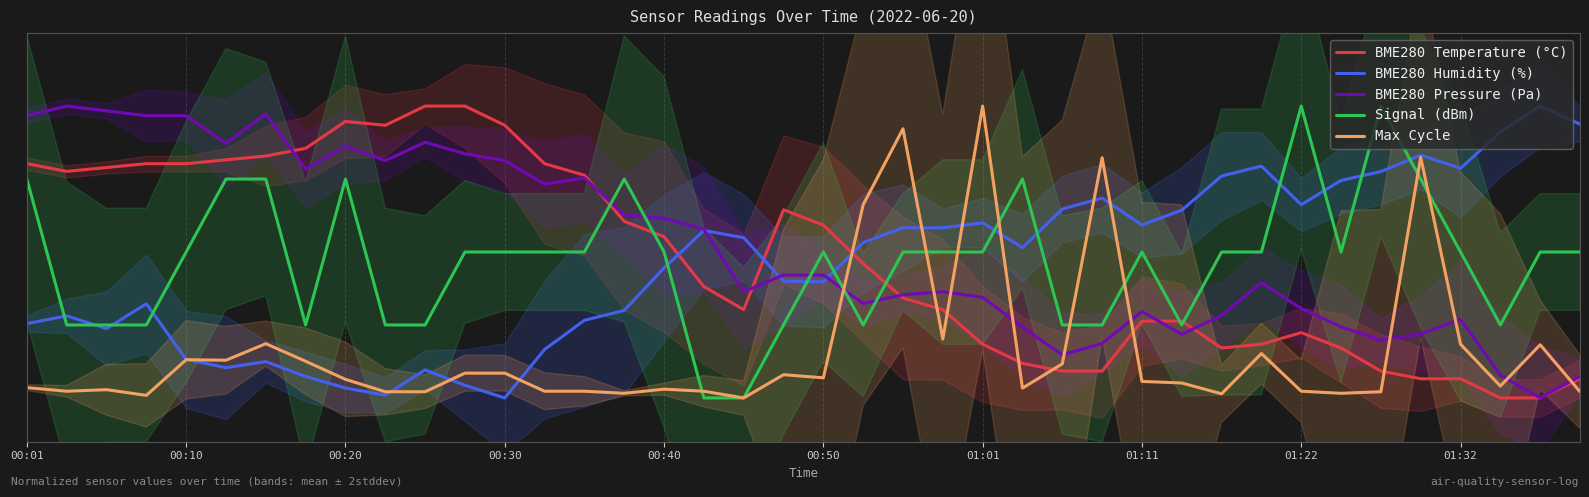

In BME280 Humidity (%), how many points are lower than both neighbors (excluding endpoints)?

9